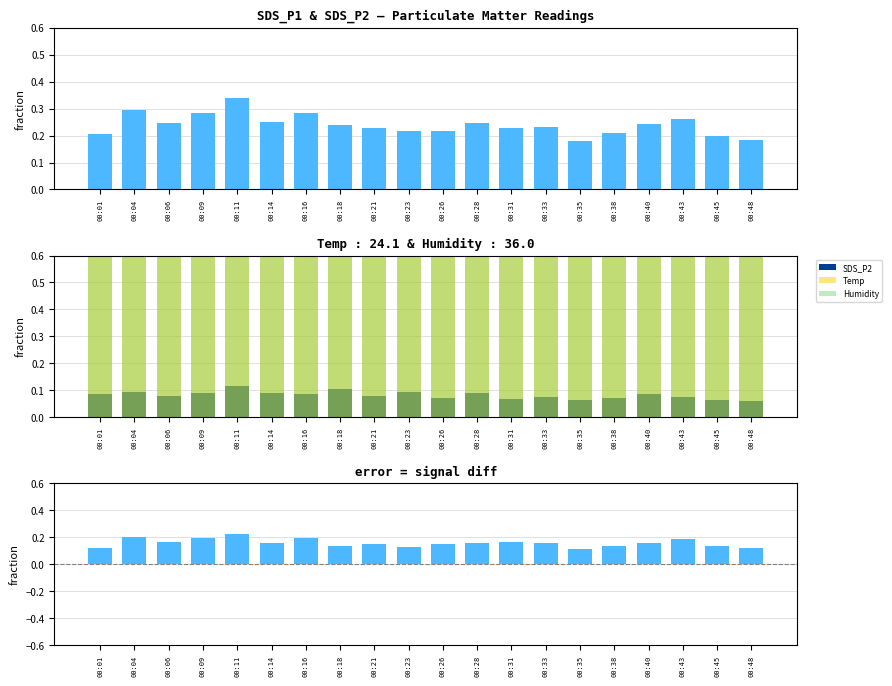

At how many categories does at least one series exceed 0?

20